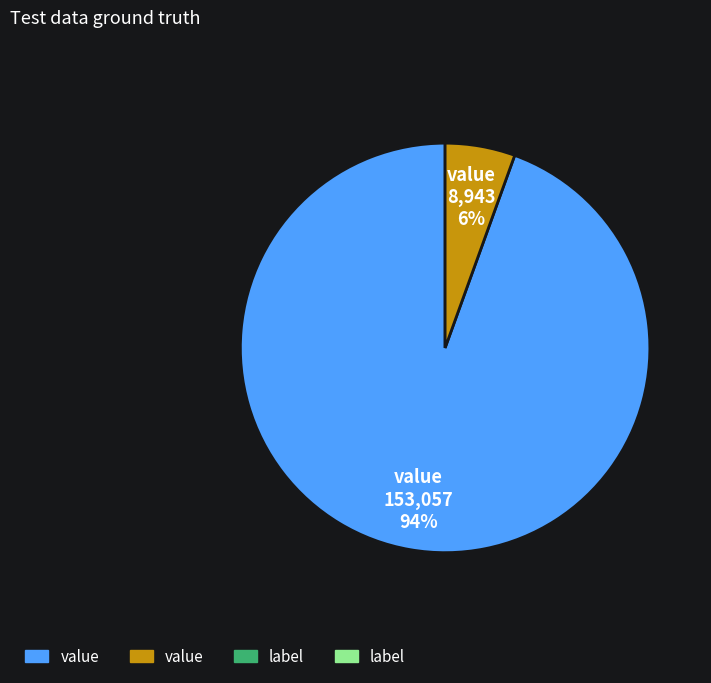

Is there any slice that represents more than half of the pie?

Yes